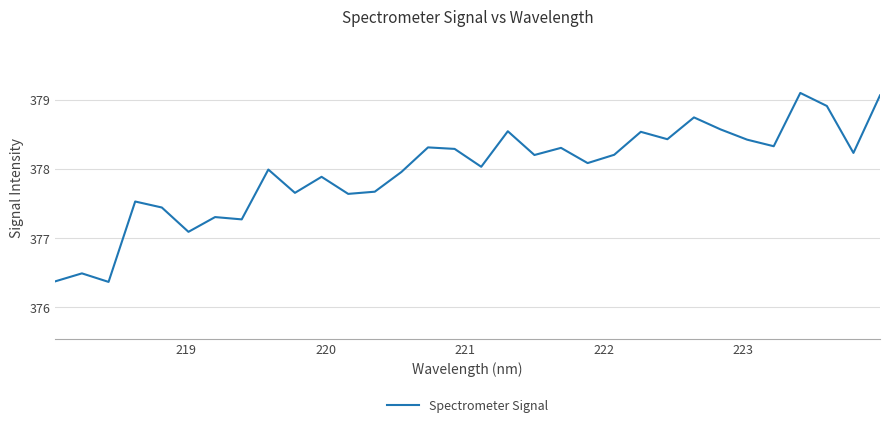

What is the maximum value shown in the chart?

379.1